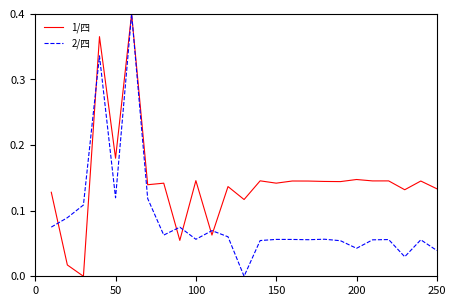

True or false: 2/四 has more than 1 interior local peaks.

True